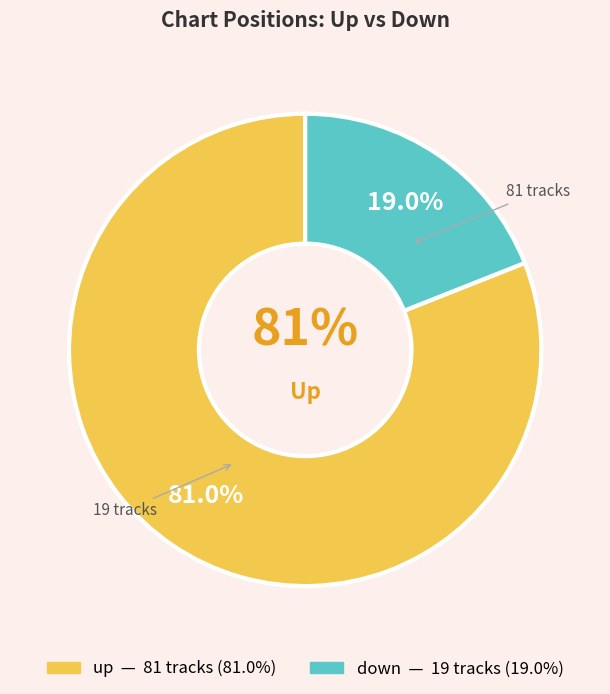

Combined, what portion of the pie is up and down?

100.0%